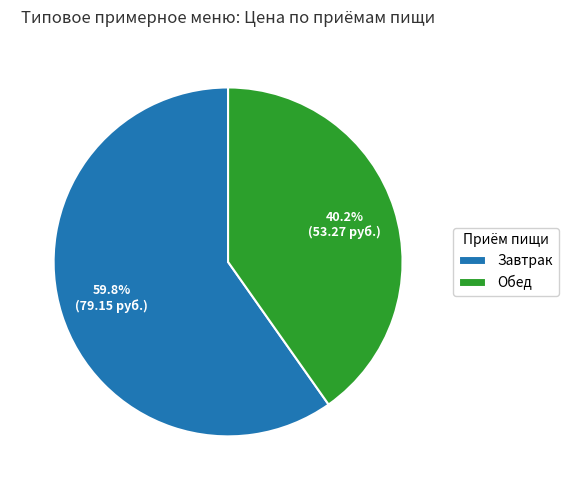

To the nearest percent, what is the average slice percentage?

50%